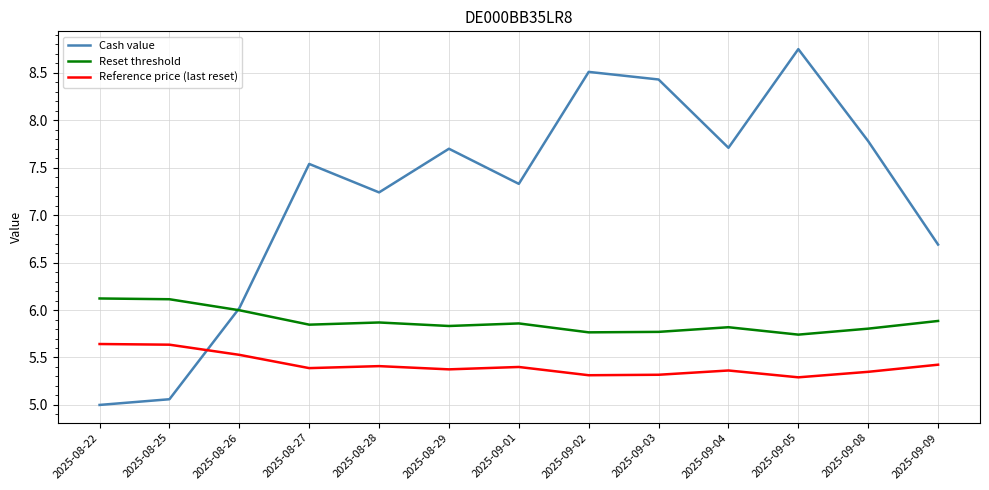

Between 2025-08-26 and 2025-08-29, which series saw the biggest shift?

Cash value